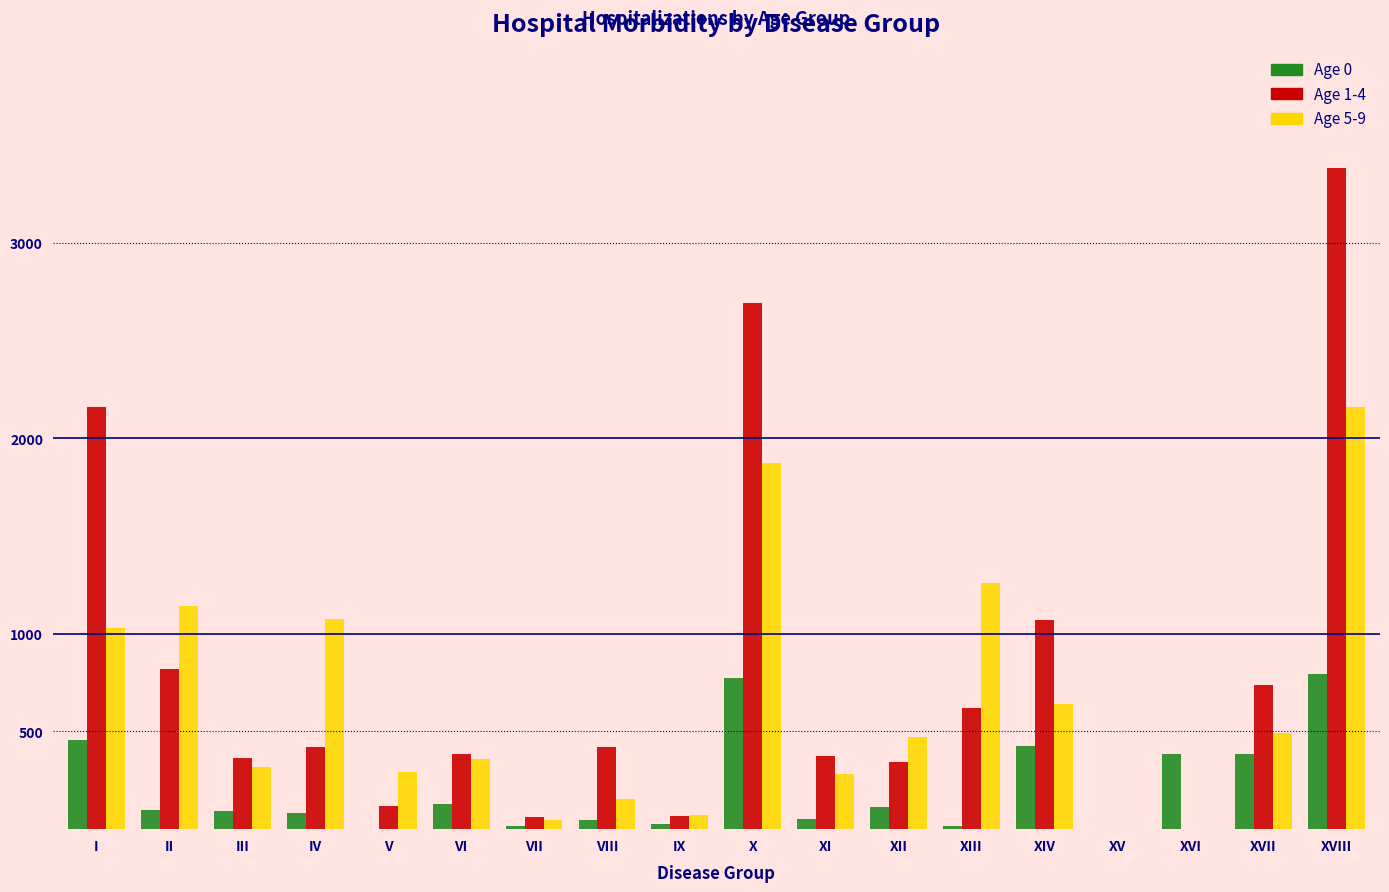

At which category is the sum across all series the highest?

XVIII